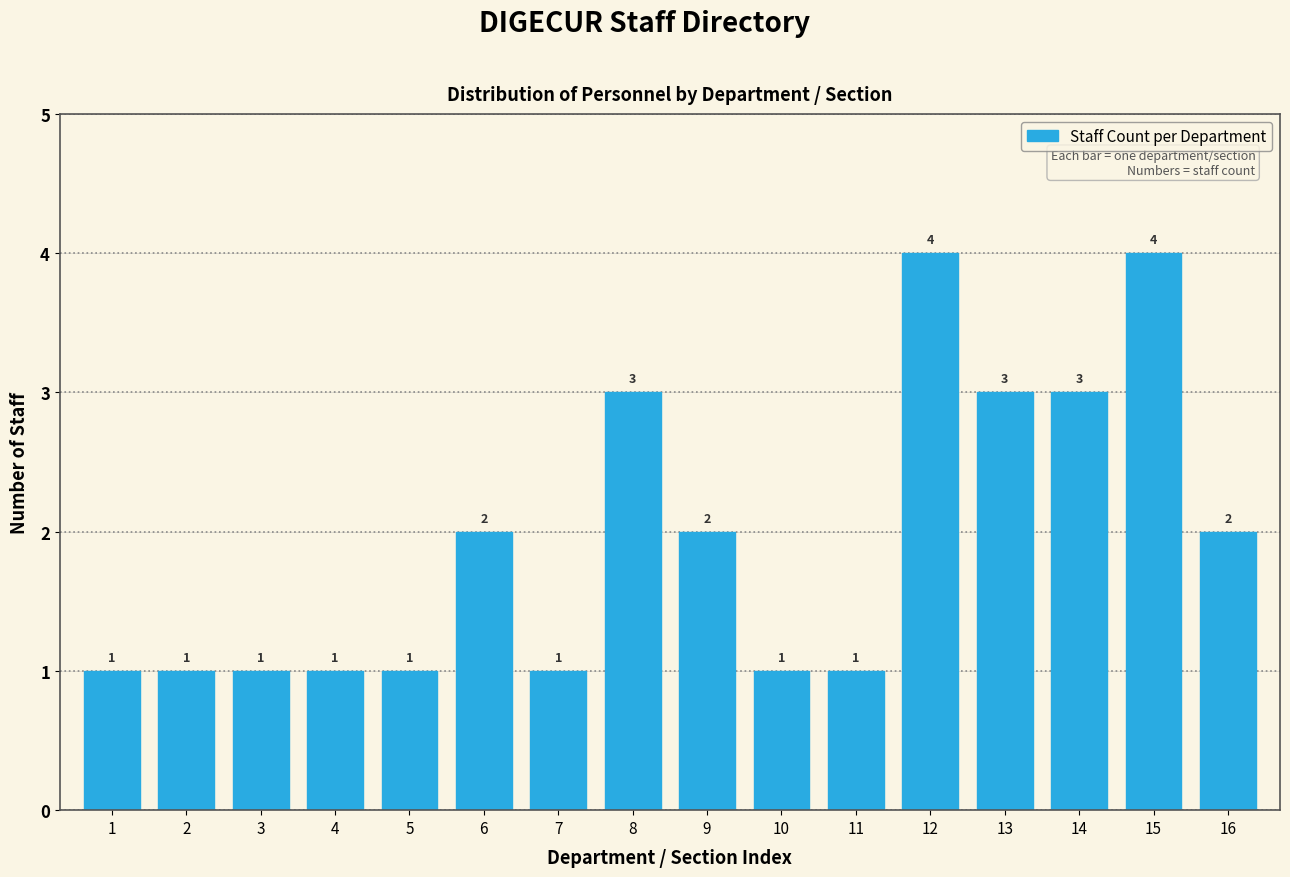

Reading right to left, transcribe all the data shown in this chart.

2	4	3	3	4	1	1	2	3	1	2	1	1	1	1	1